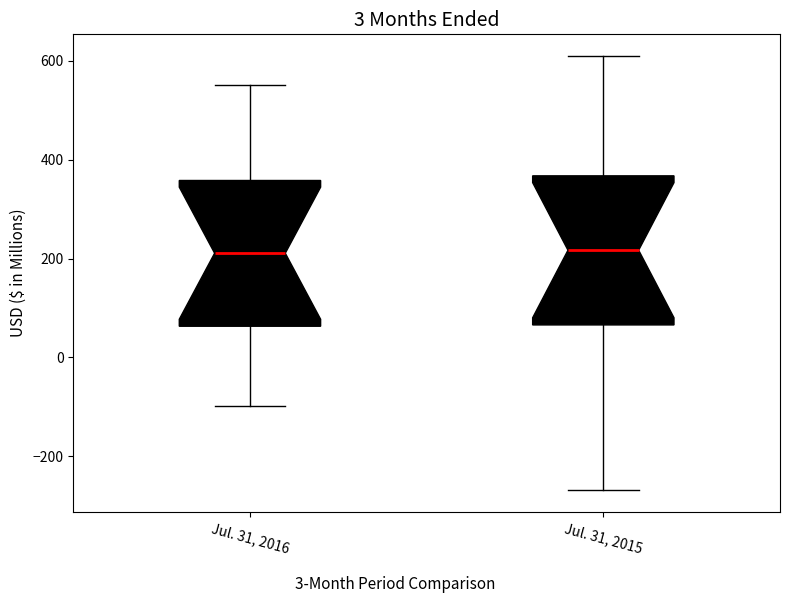

Reading left to right, transcribe this box plot: for each box, give where its median line is, the range the box spans, and where its two whiskers end, as read against the y-axis. The values are not printed on the chart, so give them approximately, as read against the axis.

Jul. 31, 2016: median 220, box 60 to 360, whiskers -100 to 560
Jul. 31, 2015: median 220, box 60 to 360, whiskers -260 to 600